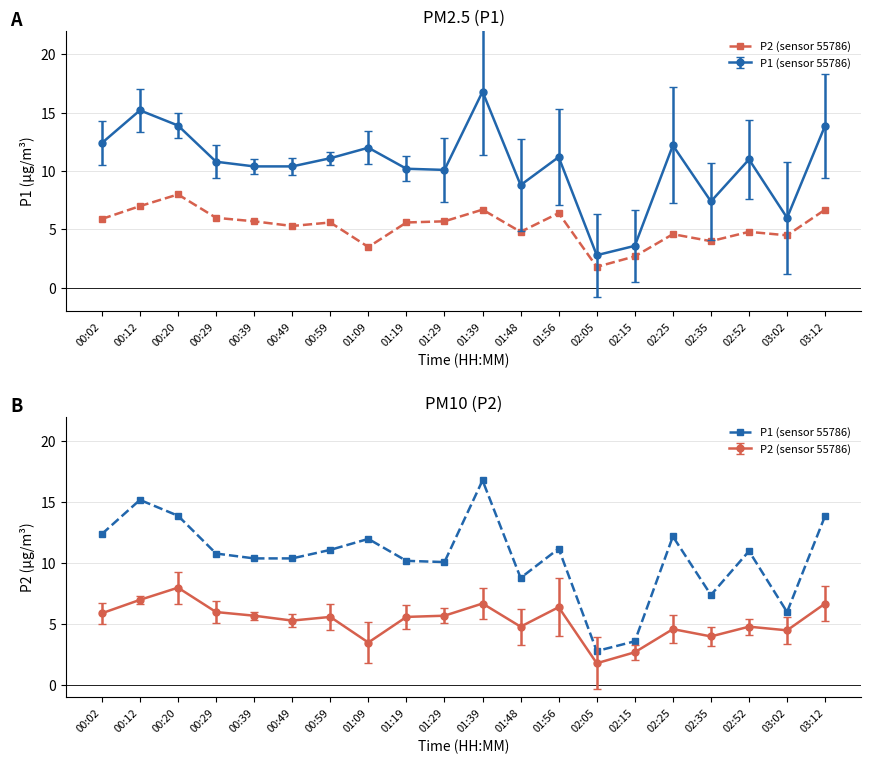

Which series has the largest total across all categories?

P1 (sensor 55786)